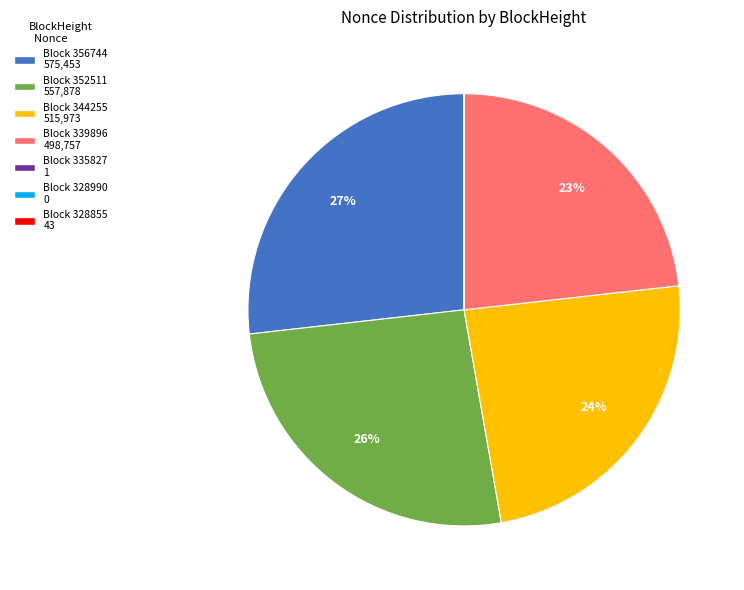

Which slice is the largest?

Block 356744 575,453